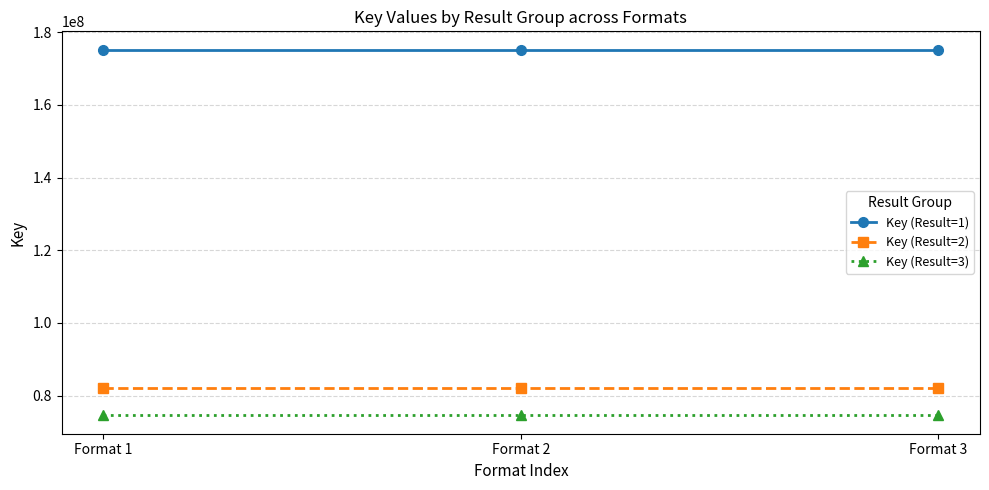

Reading left to right, transcribe all the data shown in this chart.

Key (Result=1): 175180857	175180857	175180857
Key (Result=2): 81977341	81977341	81977341
Key (Result=3): 74558239	74558239	74558239